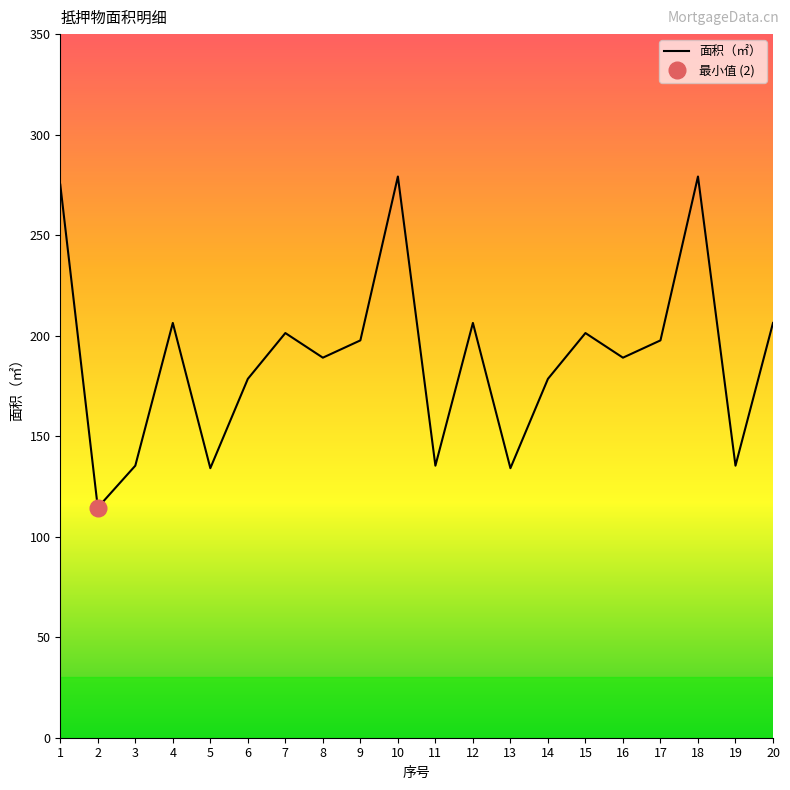

How many points are lower than both their immediate neighbors (excluding endpoints)?

7